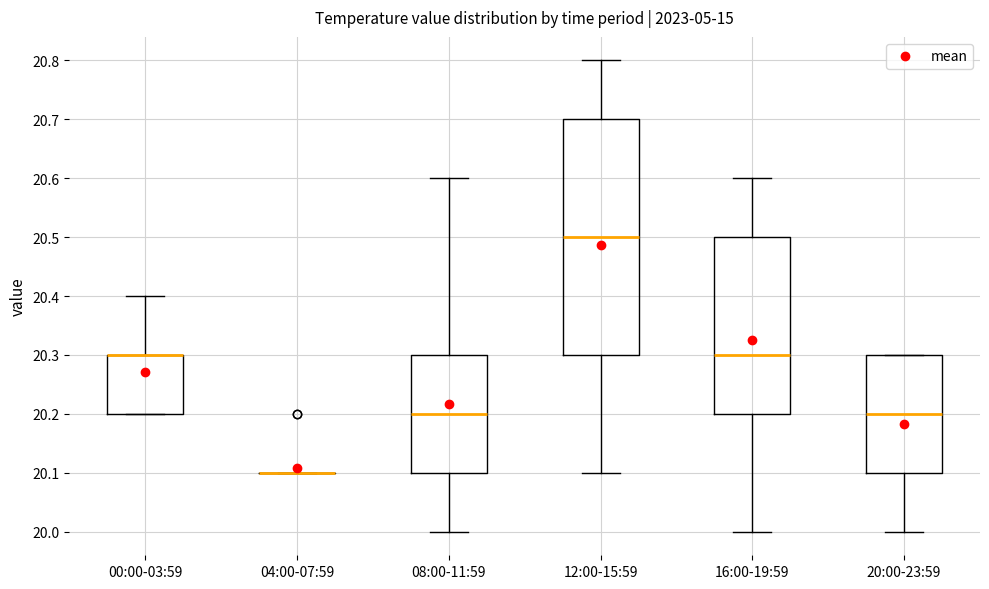

Where is the lower edge of the box for 08:00-11:59 on the y-axis? The values are not printed on the chart, so give them approximately, as read against the axis.

20.1